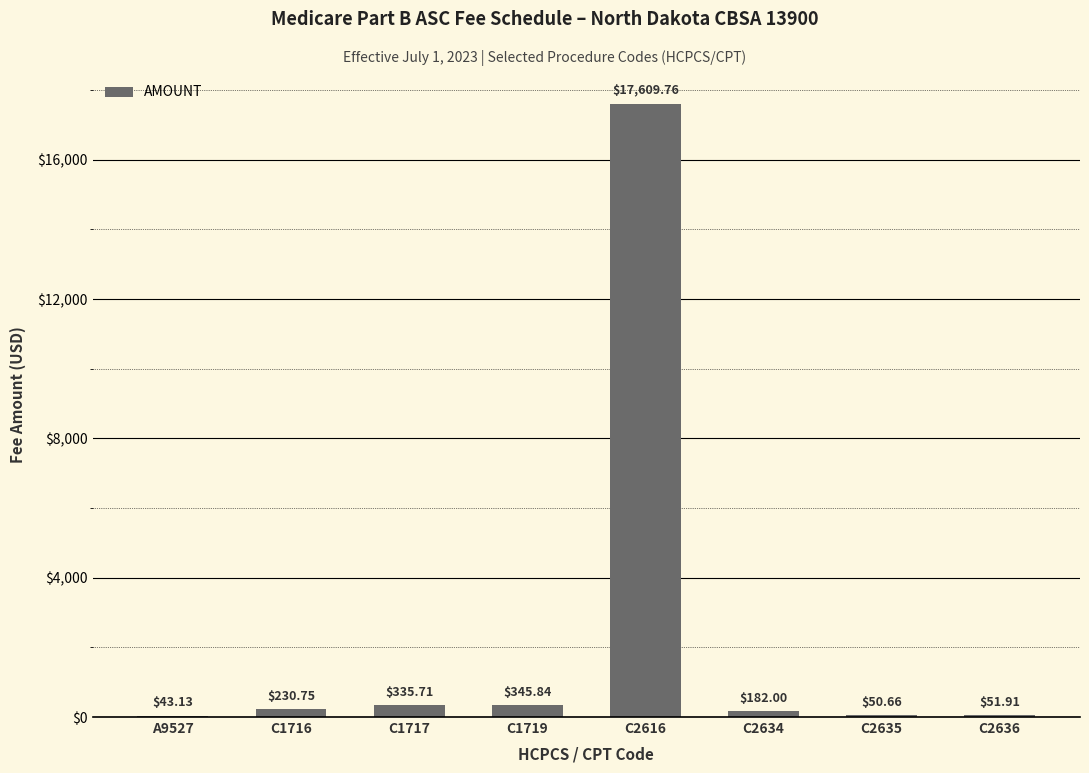

Count the number of categories in the chart.

8